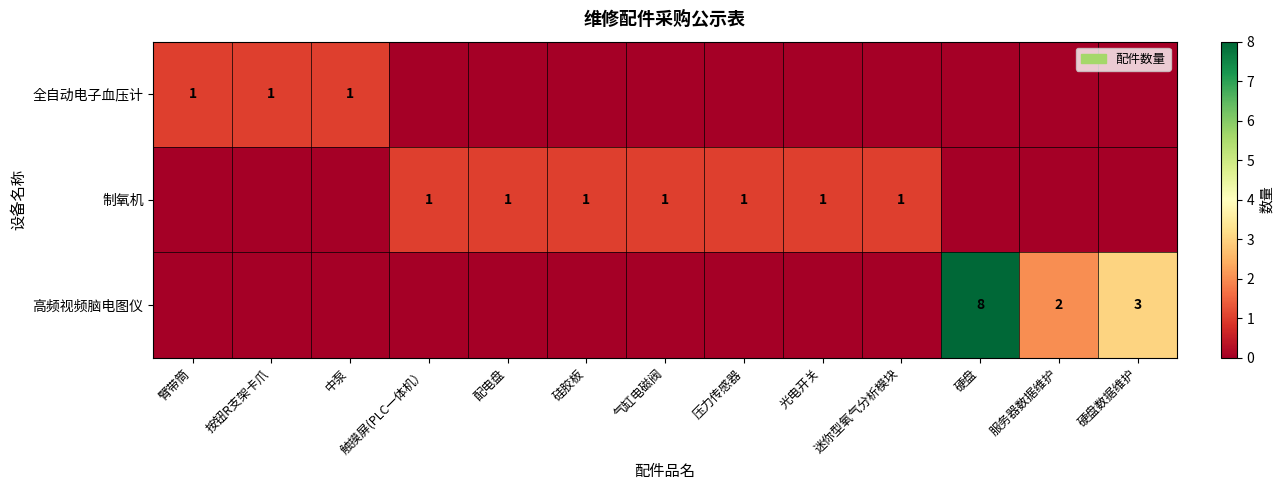

True or false: 全自动电子血压计 has a value of 2 at 臂带筒.

False